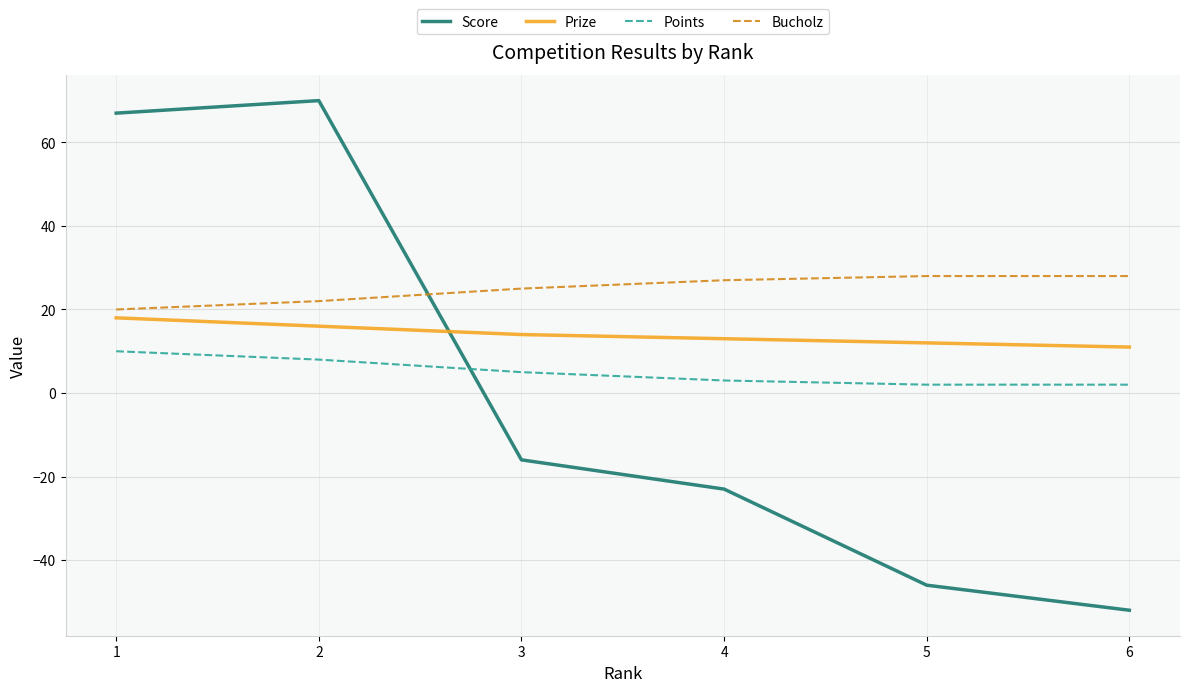

What is the maximum value for Points?

10